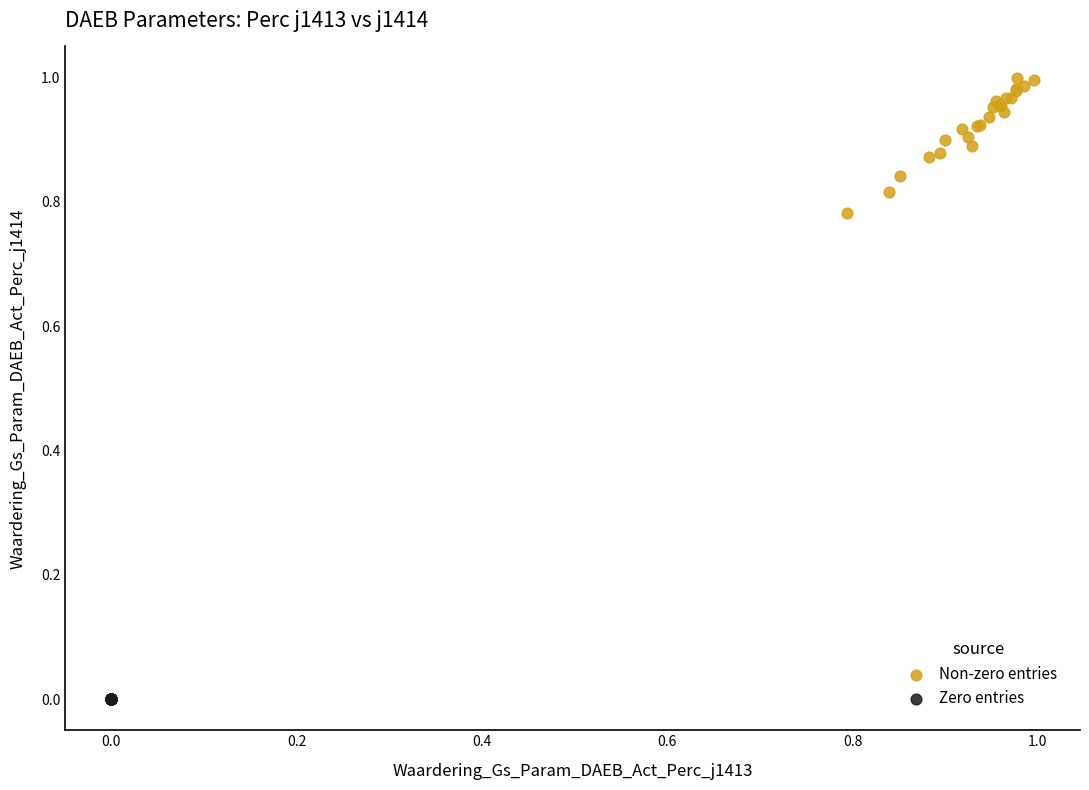

Which series contains the lowest Y value?

Zero entries